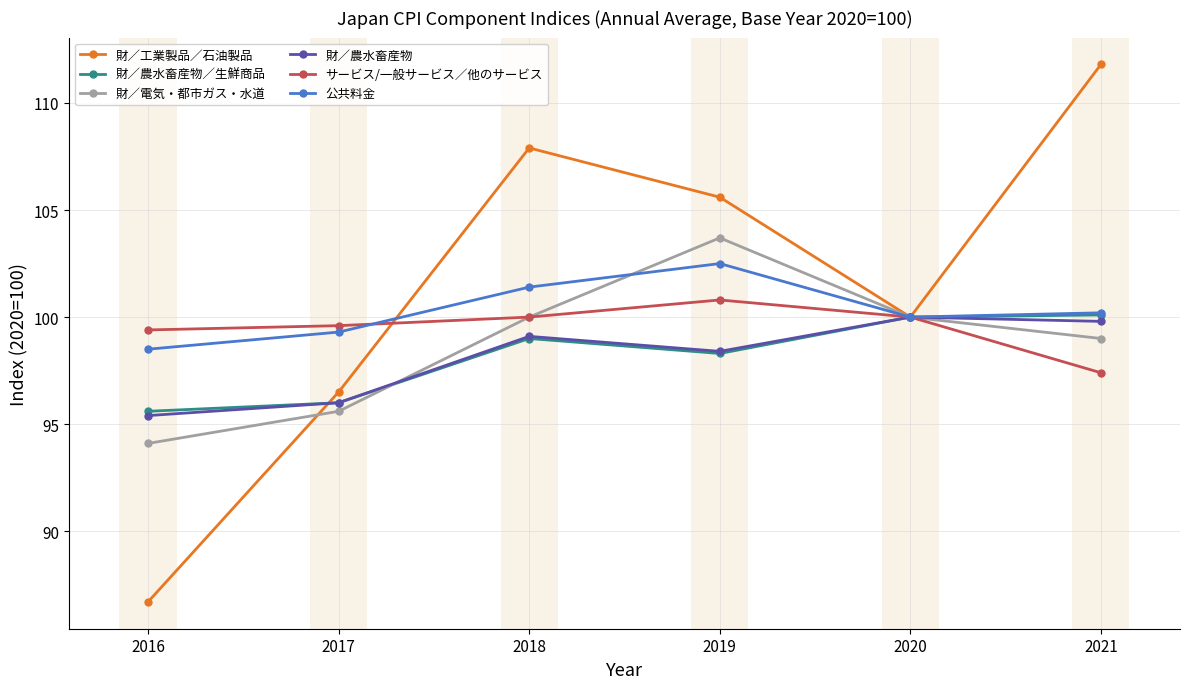

What is the difference between the 公共料金 values at 2020 and 2021?

0.2